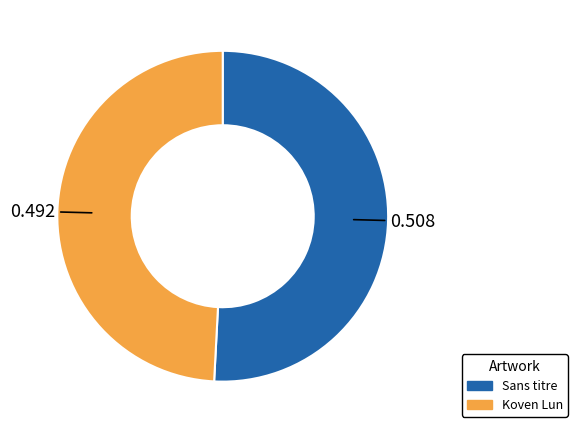

Between Sans titre and Koven Lun, which is larger?

Sans titre